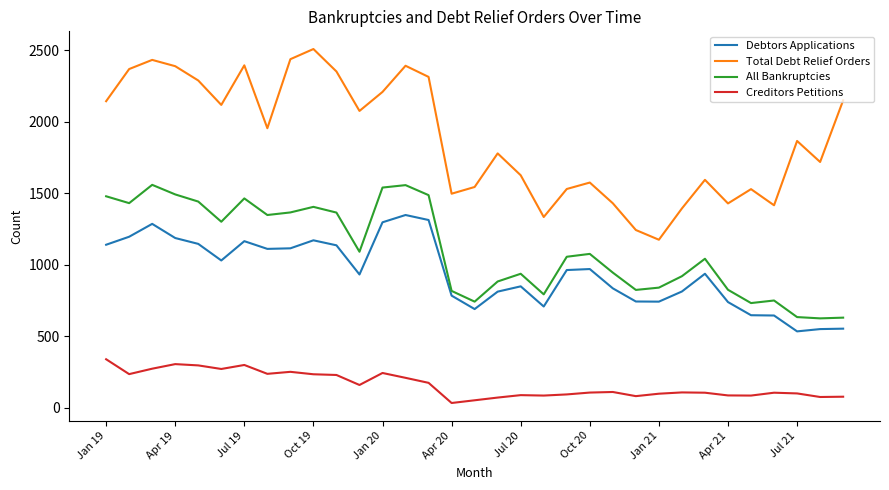

True or false: Debtors Applications and Total Debt Relief Orders intersect in this chart.

False